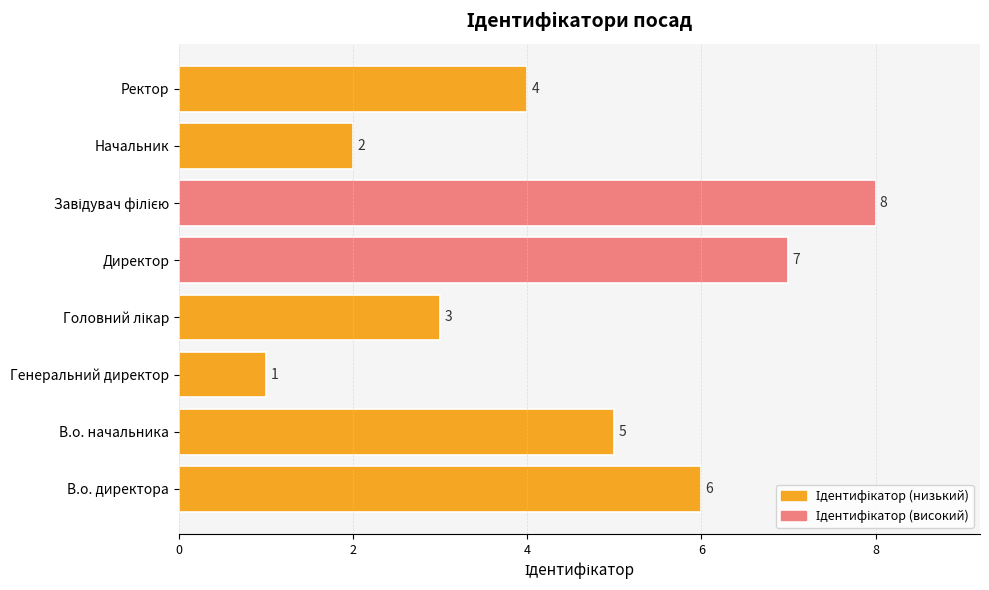

What is the change in value from Директор to Начальник?

-5